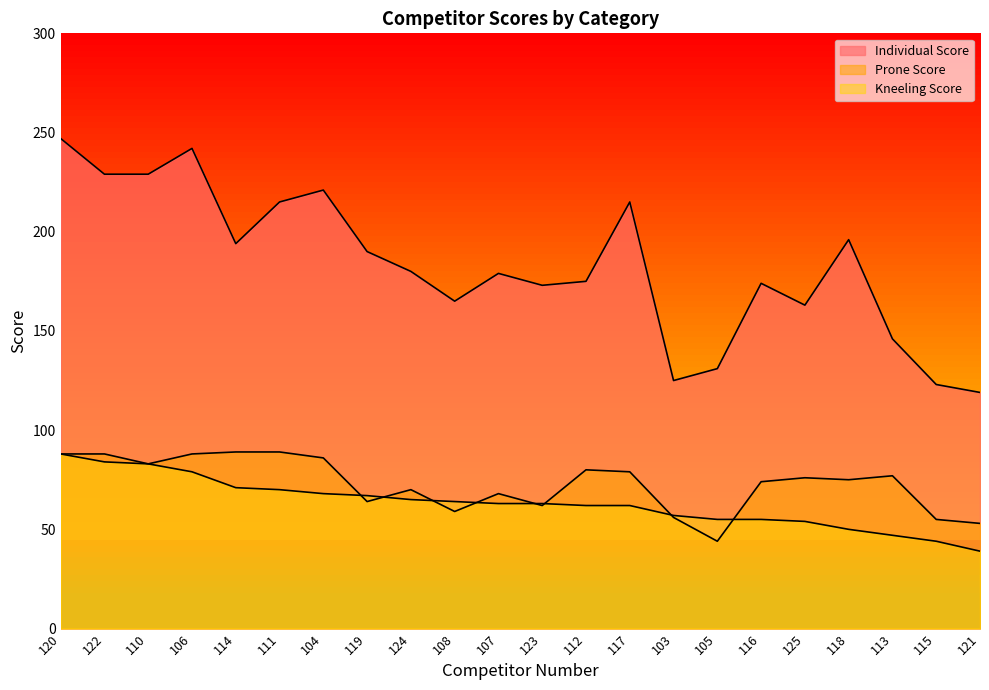

Is the value of Prone Score at 110 greater than the value of Kneeling Score at 120?

No